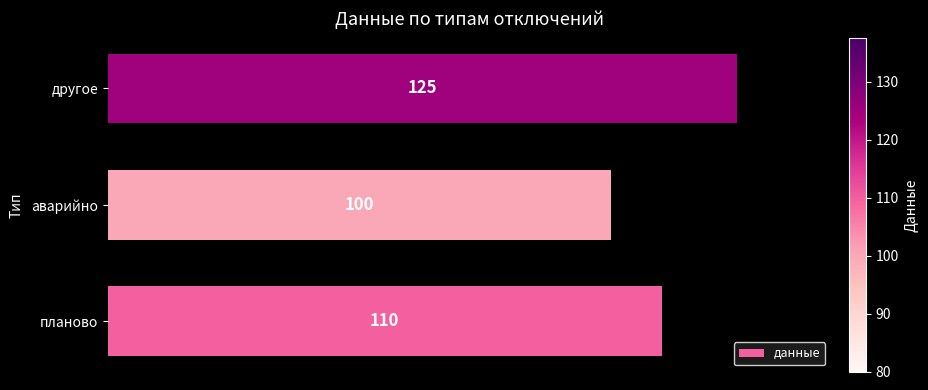

List the labels in order of value, largest first.

другое, планово, аварийно